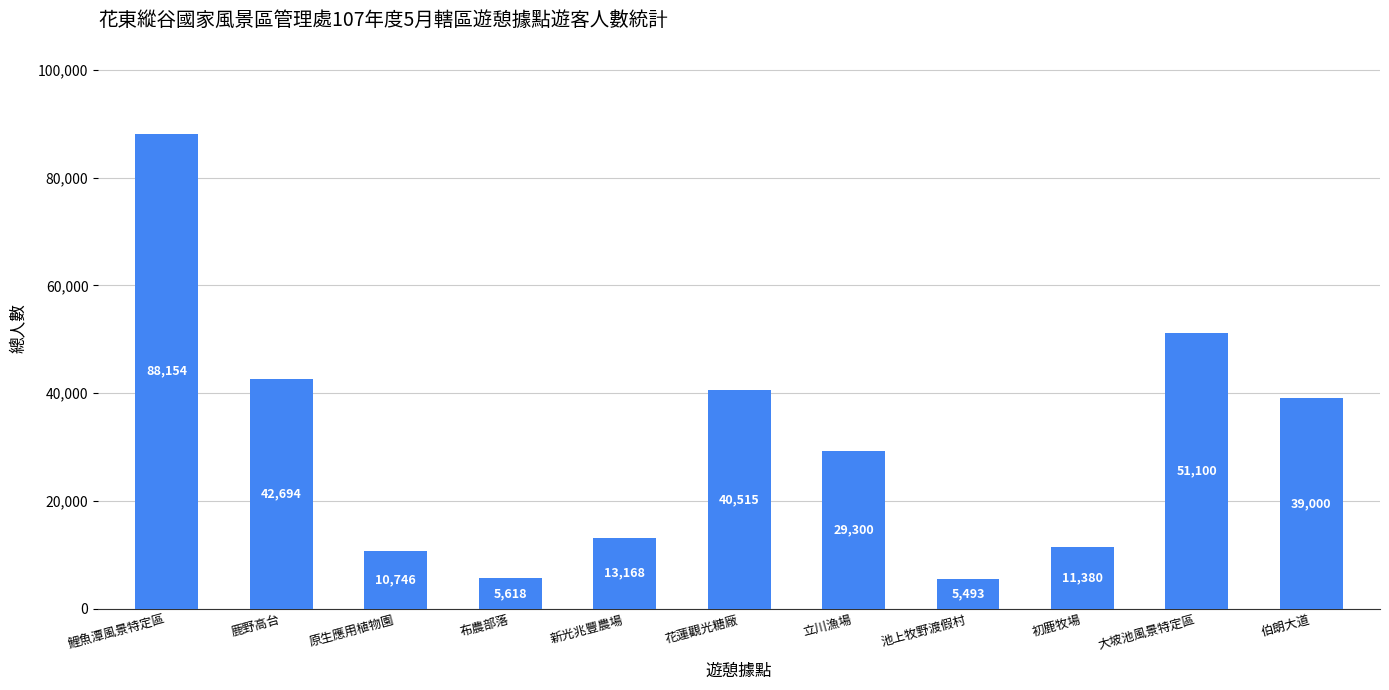

The value at 鹿野高台 is 42694. True or false?

True